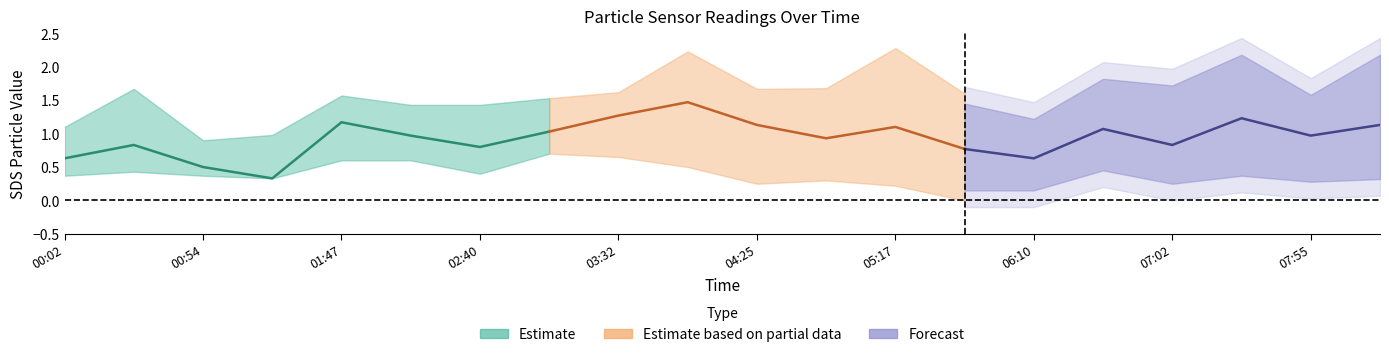

How many categories are shown in the chart?

20